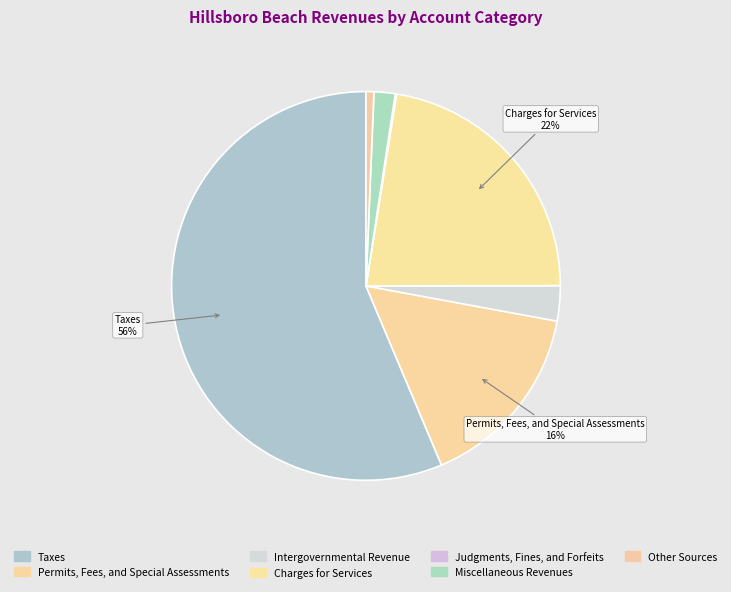

What is the majority slice?

Taxes